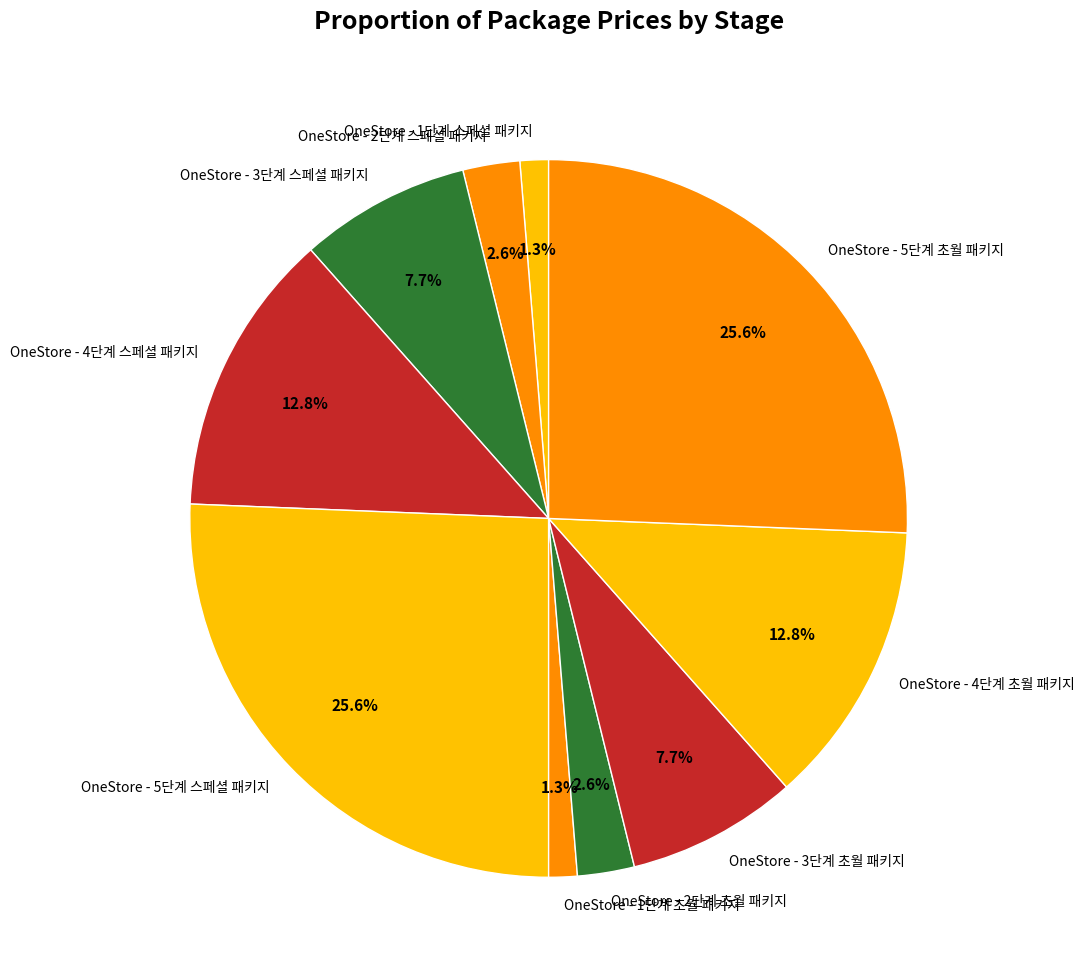

To the nearest percent, what percentage of the pie is OneStore - 5단계 초월 패키지?

26%